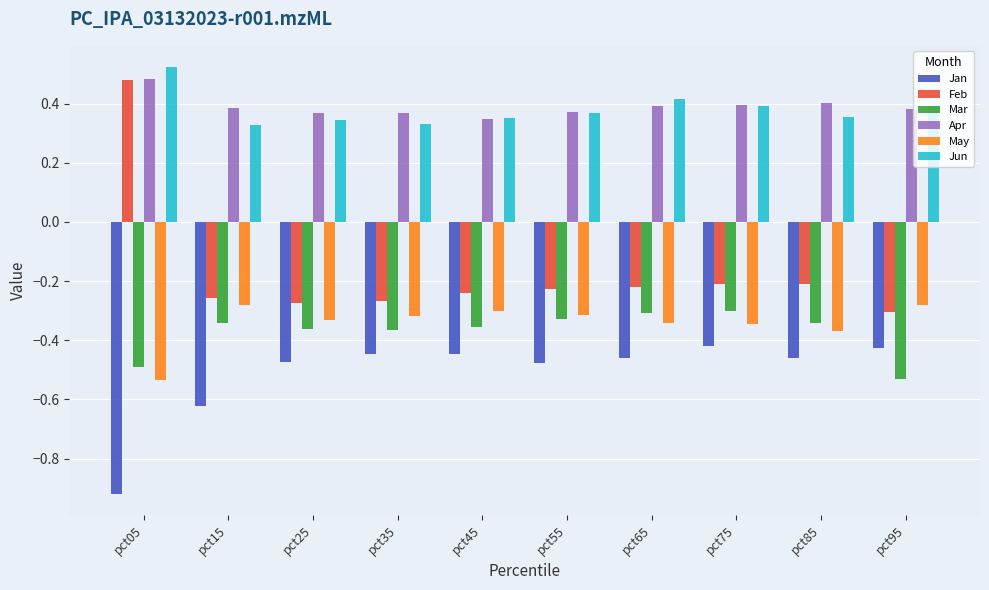

Which category has the lowest value across all series?

pct05